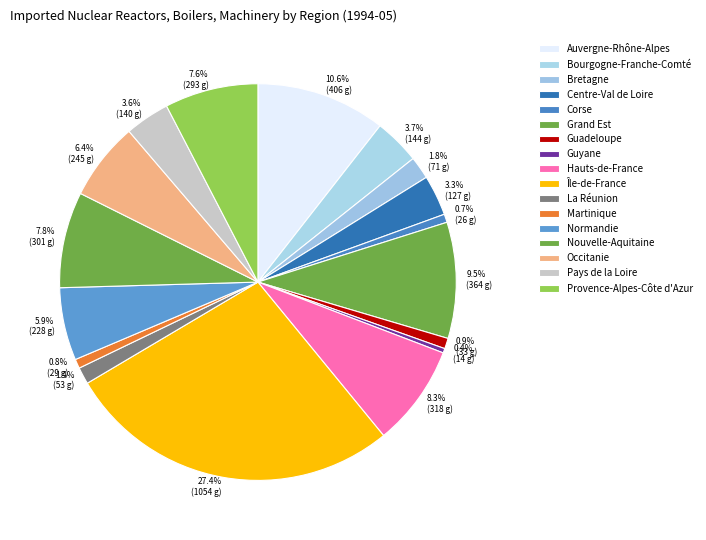

What is the largest slice in the pie chart?

Île-de-France